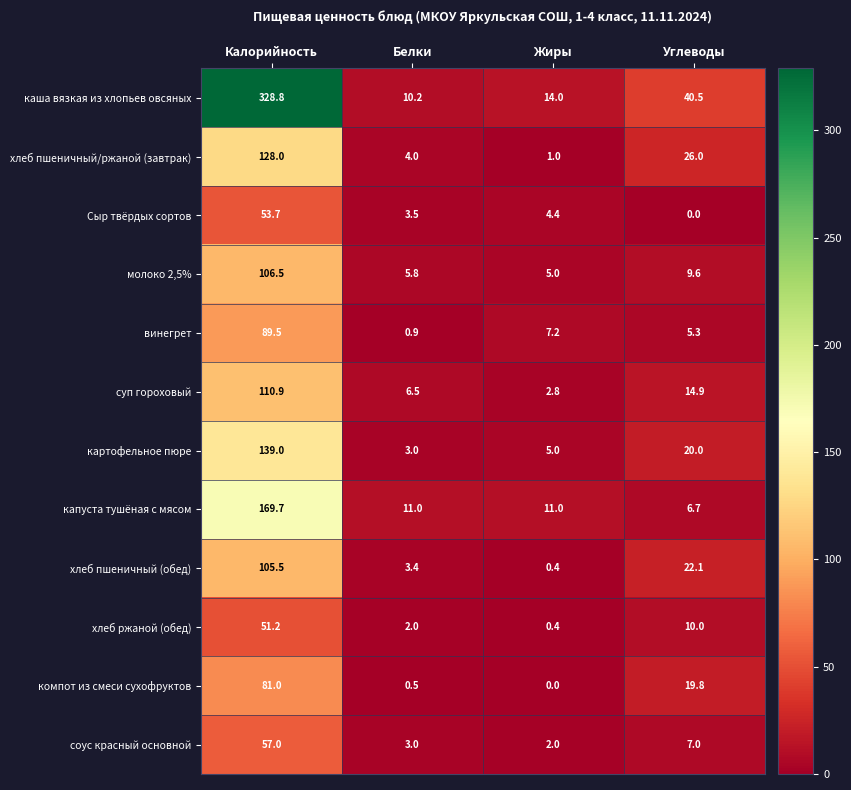

At how many categories does at least one series exceed 214?

1